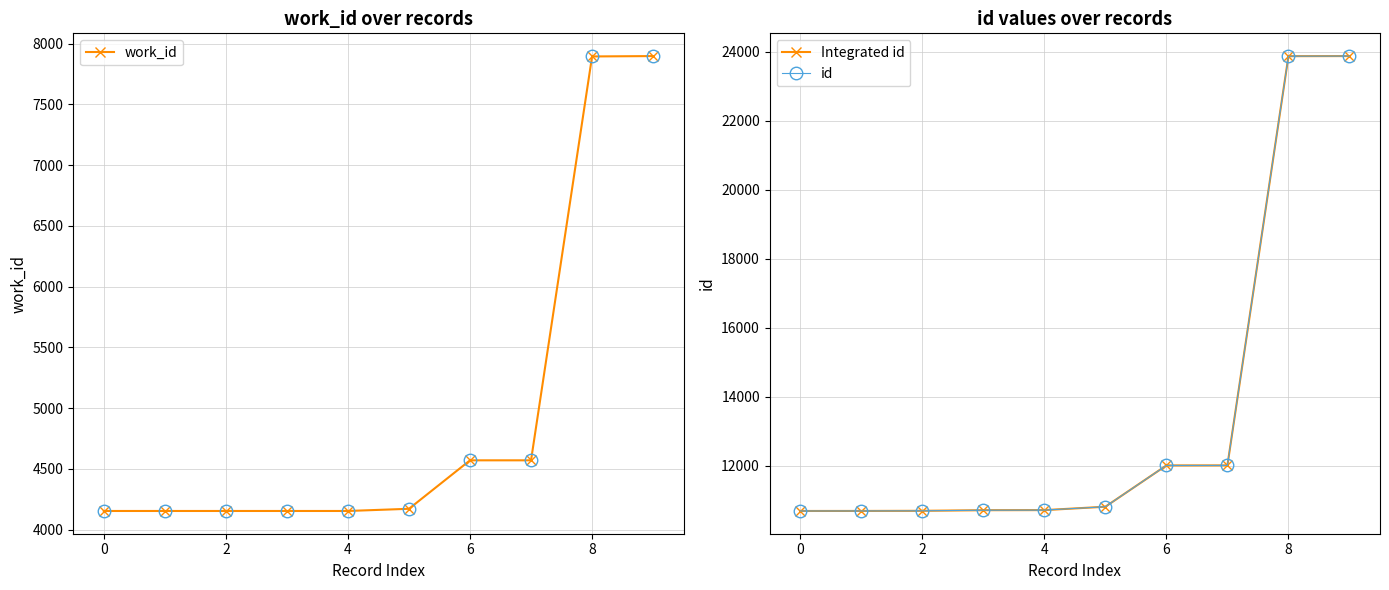

What are all the series names shown in the legend?

work_id, Integrated id, id